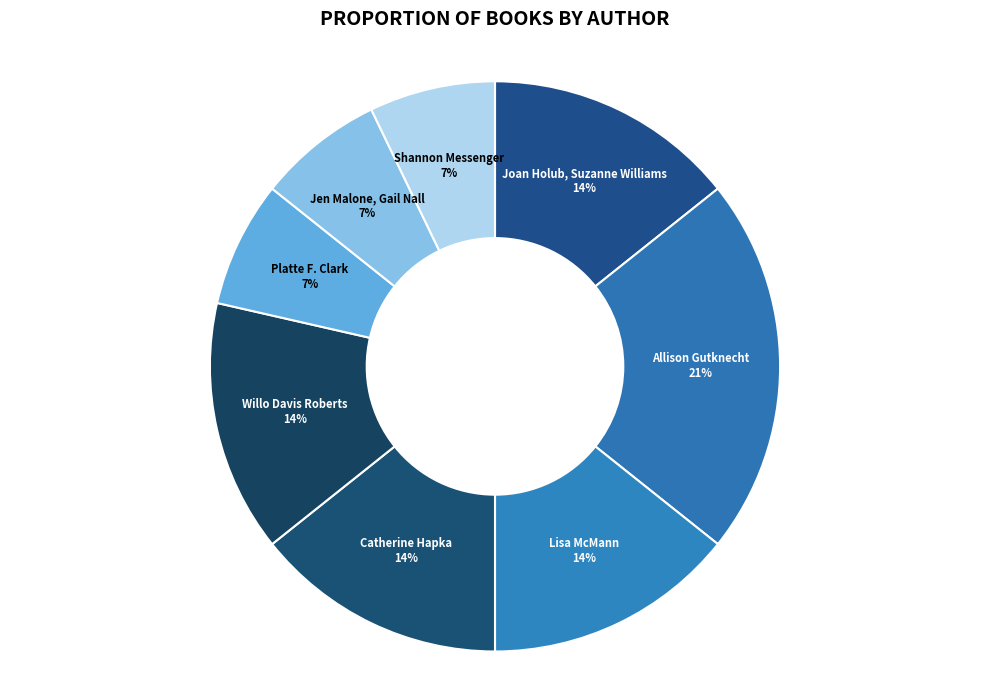

Does Shannon Messenger represent more than half of the total?

No